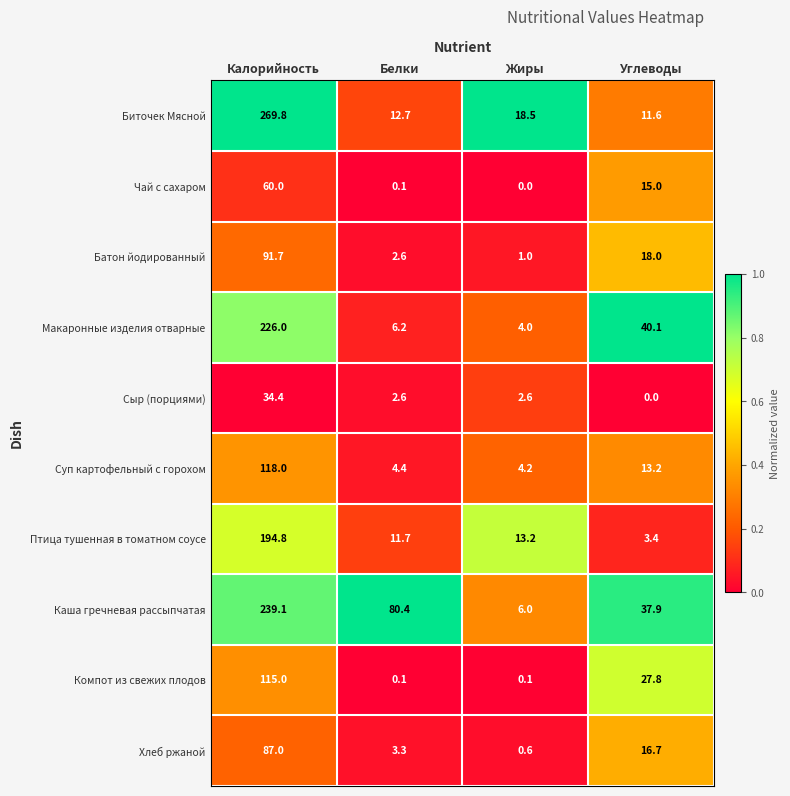

At Углеводы, list the series in order from largest to smallest.

Макаронные изделия отварные, Каша гречневая рассыпчатая, Компот из свежих плодов, Батон йодированный, Хлеб ржаной, Чай с сахаром, Суп картофельный с горохом, Биточек Мясной, Птица тушенная в томатном соусе, Сыр (порциями)